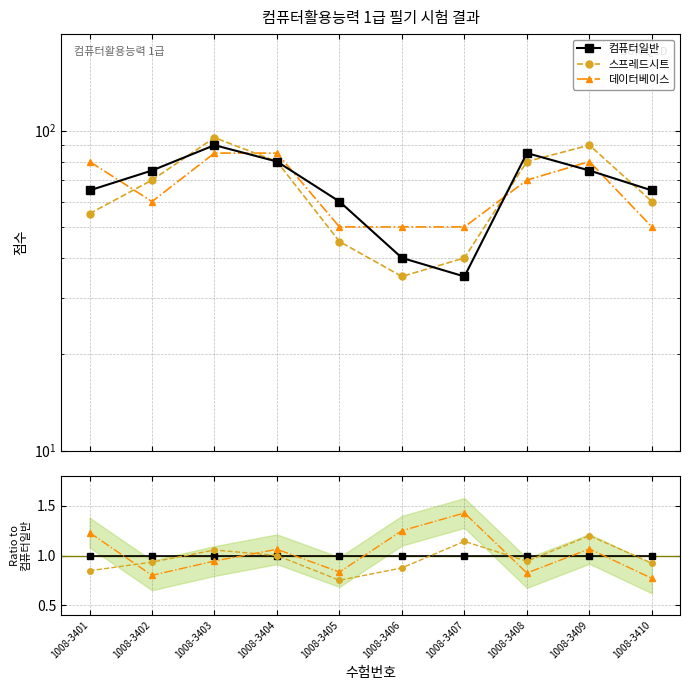

What is the average value of the 컴퓨터일반 series?

1.0